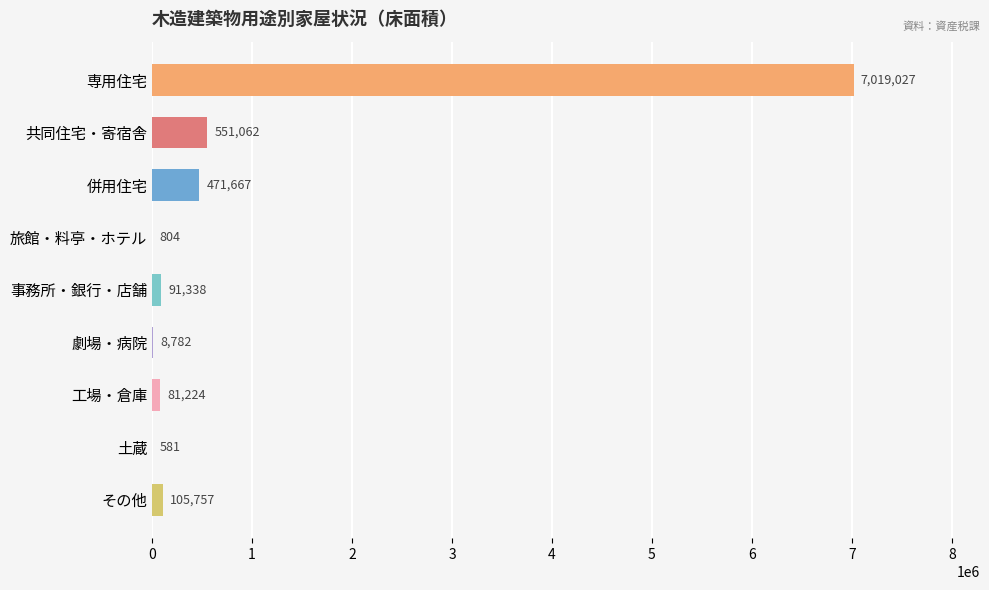

Reading top to bottom, transcribe all the data shown in this chart.

専用住宅=7019027	共同住宅・寄宿舎=551062	併用住宅=471667	旅館・料亭・ホテル=804	事務所・銀行・店舗=91338	劇場・病院=8782	工場・倉庫=81224	土蔵=581	その他=105757